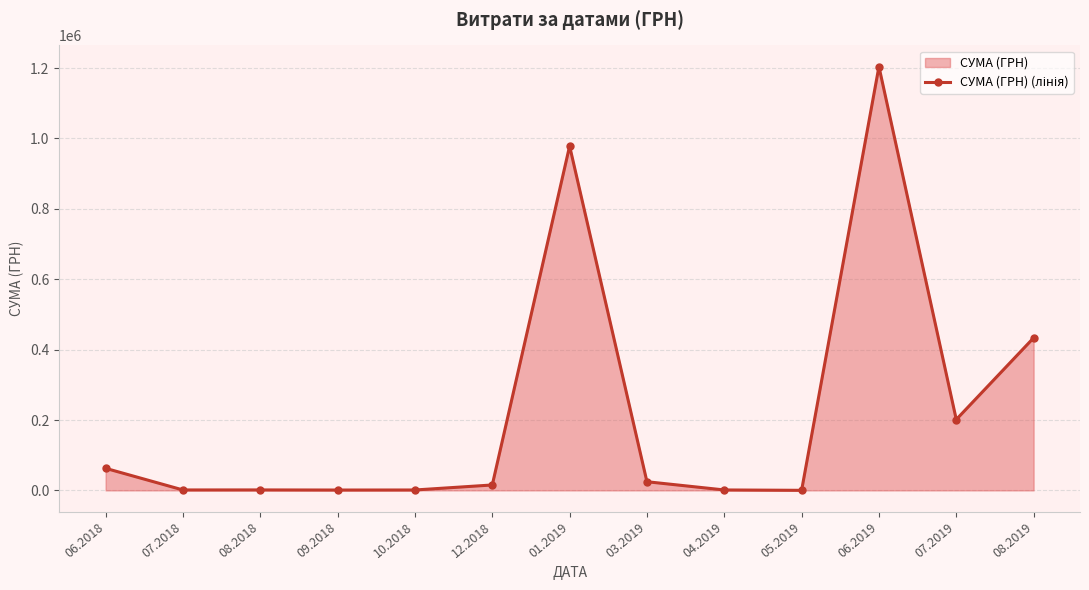

At which label is the value closest to 602244?

08.2019